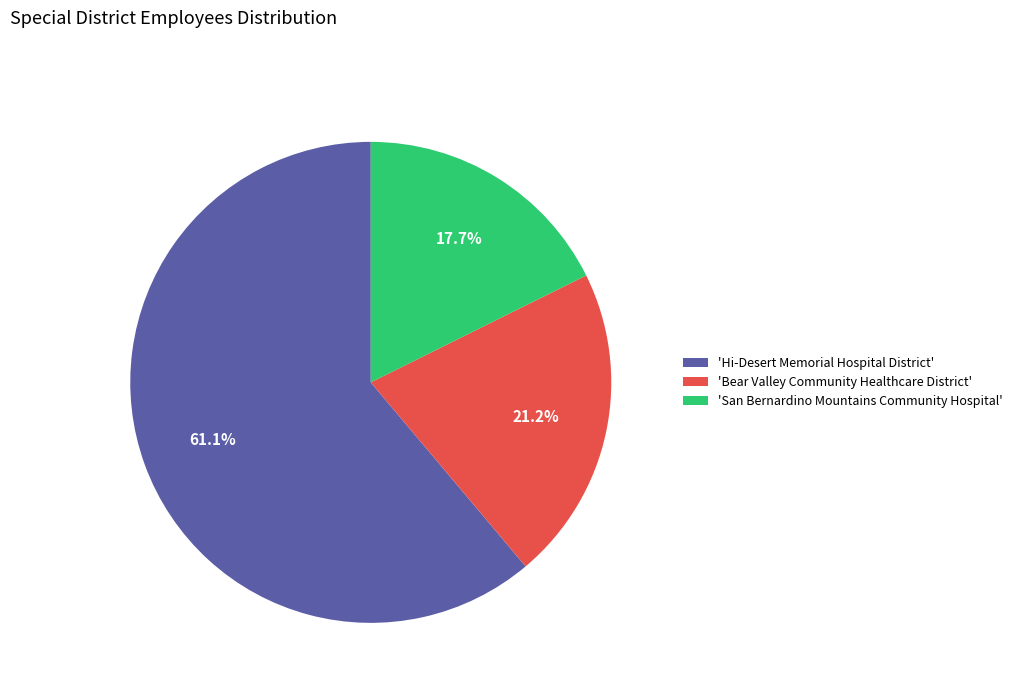

Does 'San Bernardino Mountains Community Hospital' account for over 50% of the chart?

No